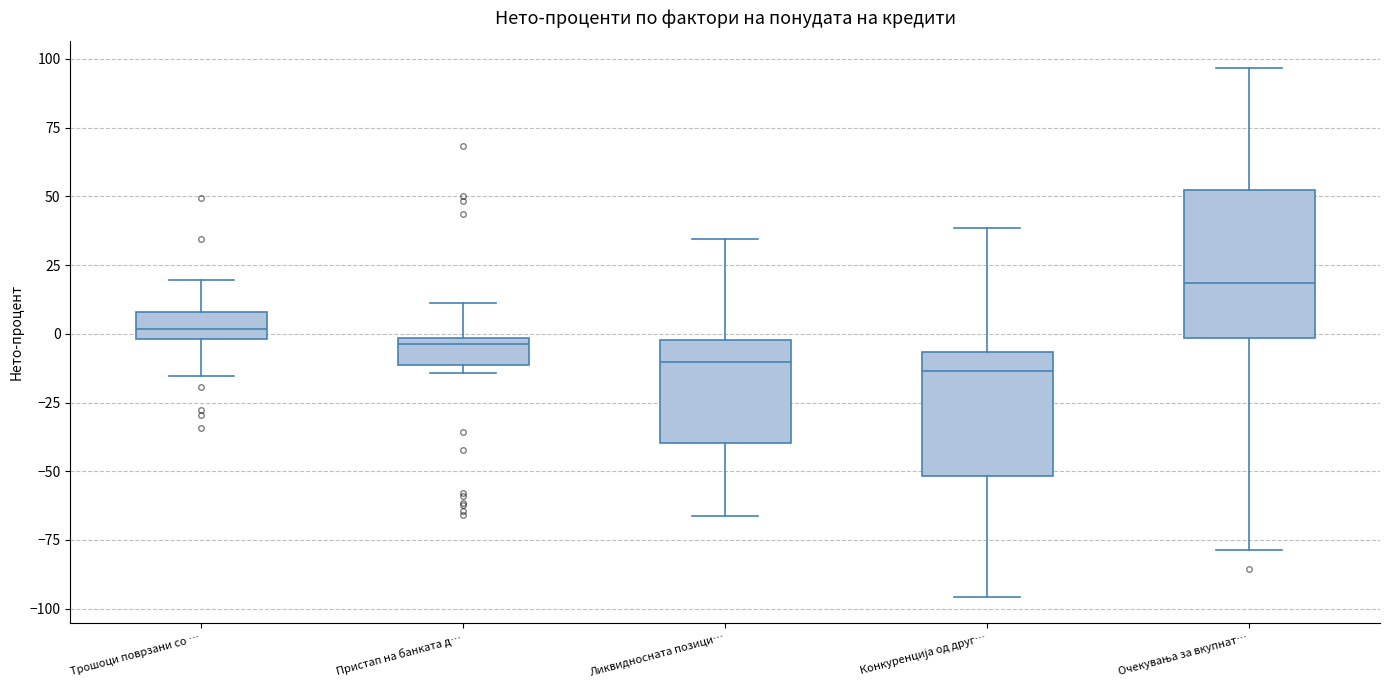

Reading left to right, read every box against the y-axis: the position of its median line, the range the box covers, and the ends of its whiskers. The values are not printed on the chart, so give them approximately, as read against the axis.

Трошоци поврзани со …: median 0 (inside the box), box 0 to 10, whiskers -15 to 20
Пристап на банката д…: median -5, box -10 to 0, whiskers -15 to 10
Ликвидносната позици…: median -10, box -40 to 0, whiskers -65 to 35
Конкуренција од друг…: median -15, box -50 to -5, whiskers -95 to 40
Очекувања за вкупнат…: median 20, box 0 to 50, whiskers -80 to 95